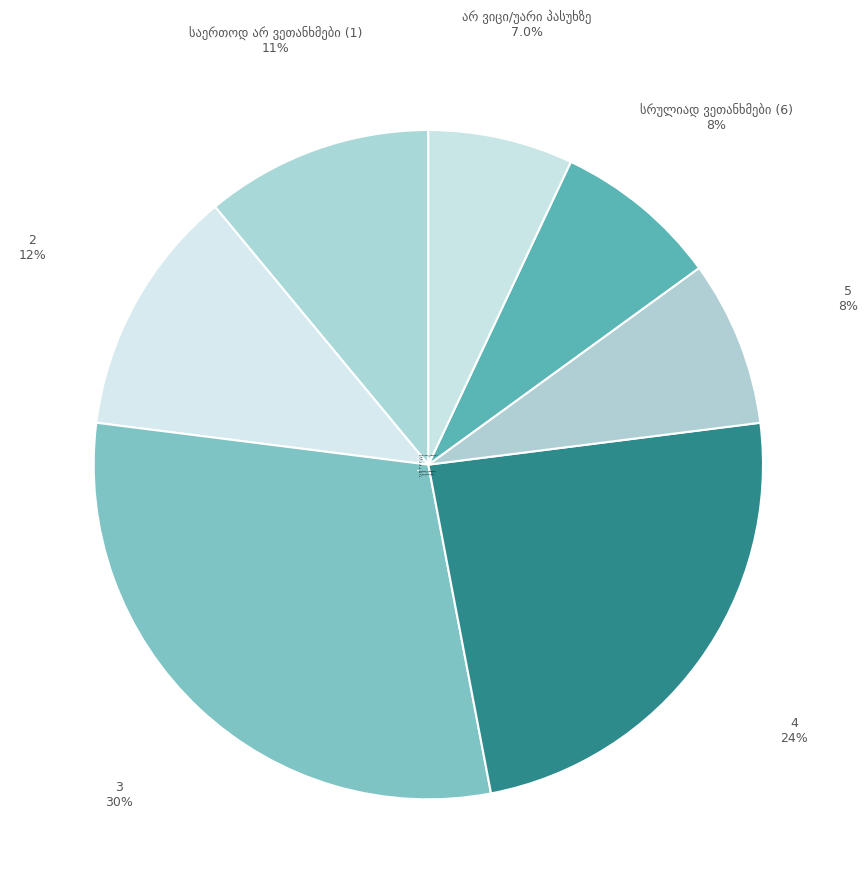

Is 2 the majority of the pie?

No